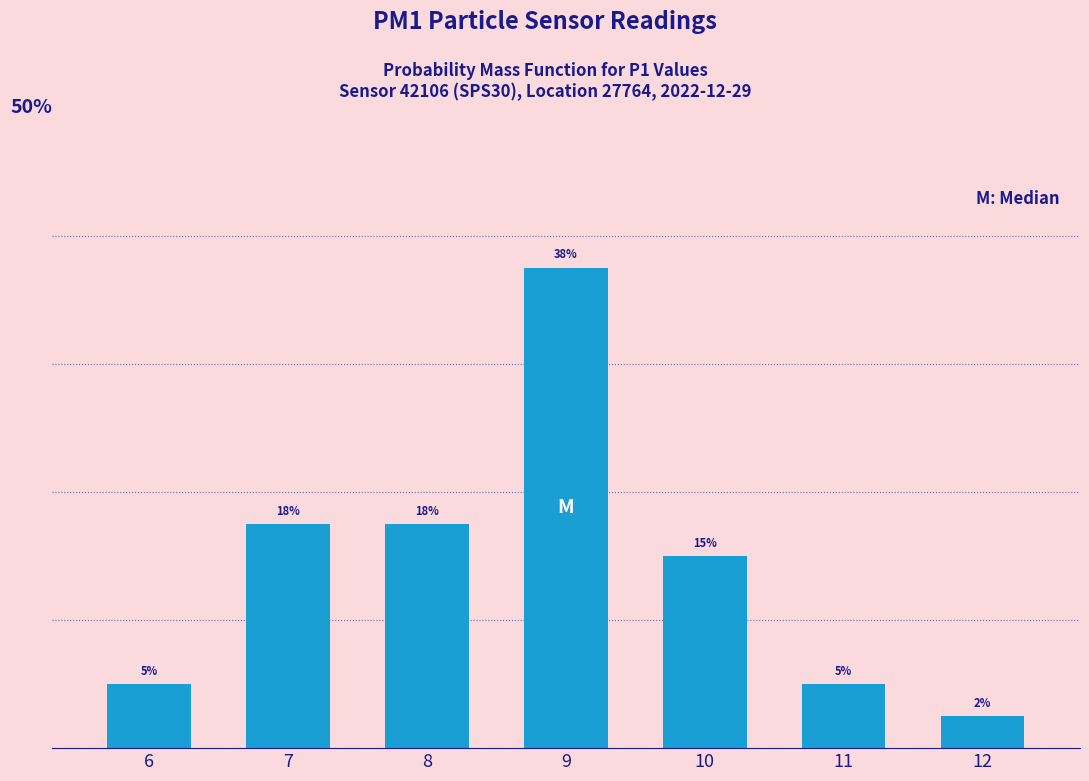

What is the difference between the second highest and second lowest values?

12.5